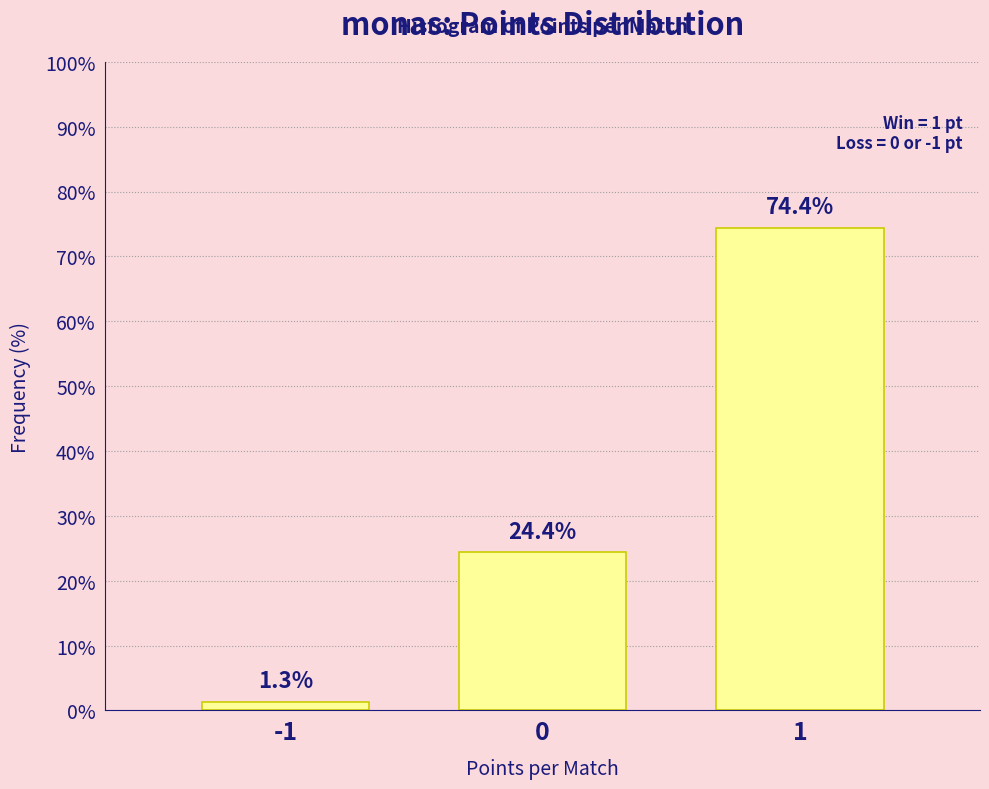

Reading left to right, what are all the values shown in this chart?

-1=1.3	0=24.4	1=74.4